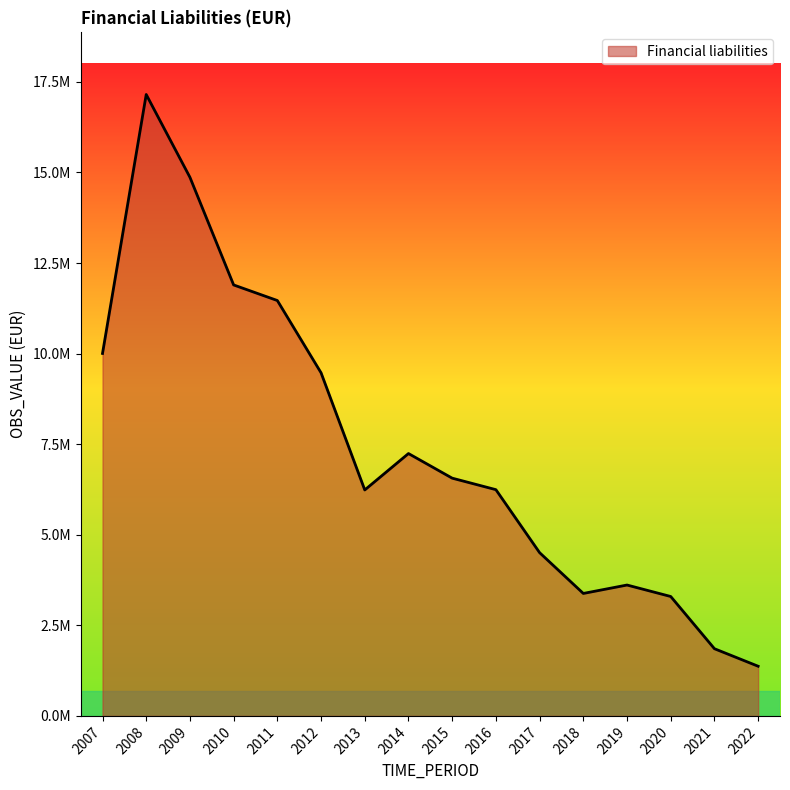

List the labels in order of value, largest first.

2008, 2009, 2010, 2011, 2007, 2012, 2014, 2015, 2016, 2013, 2017, 2019, 2018, 2020, 2021, 2022